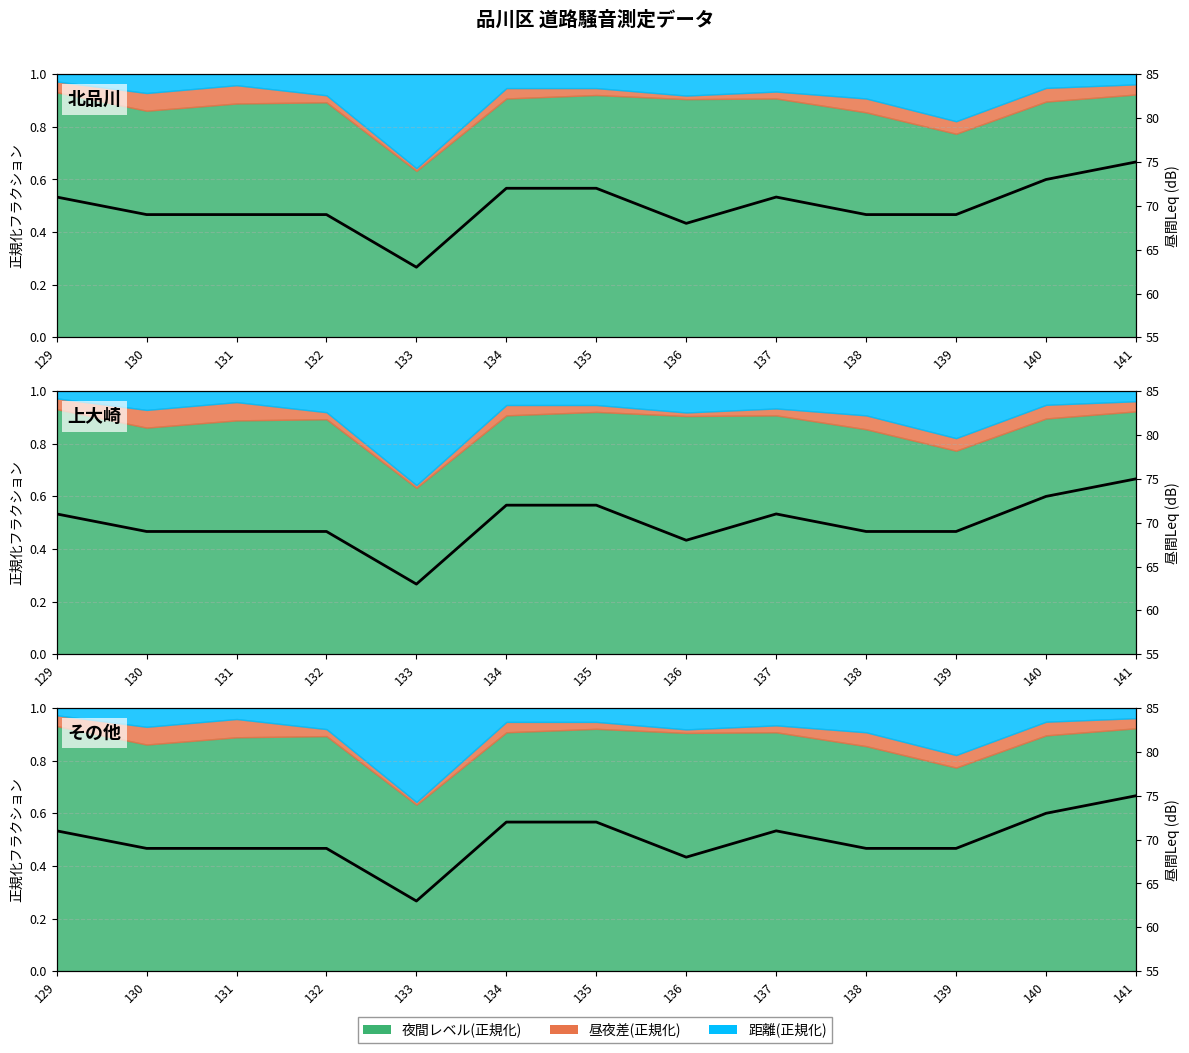

Reading left to right, extract all data points from this chart.

71	69	69	69	63	72	72	68	71	69	69	73	75